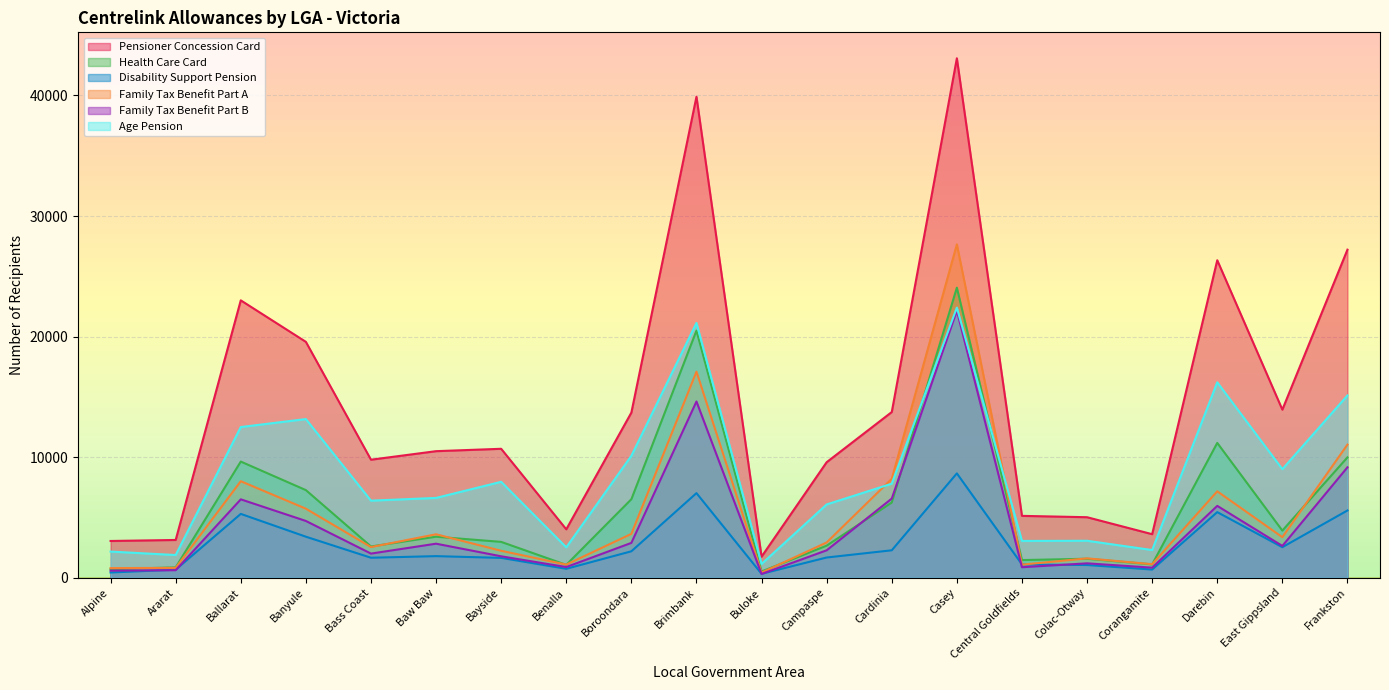

What is the minimum value for Disability Support Pension?

323